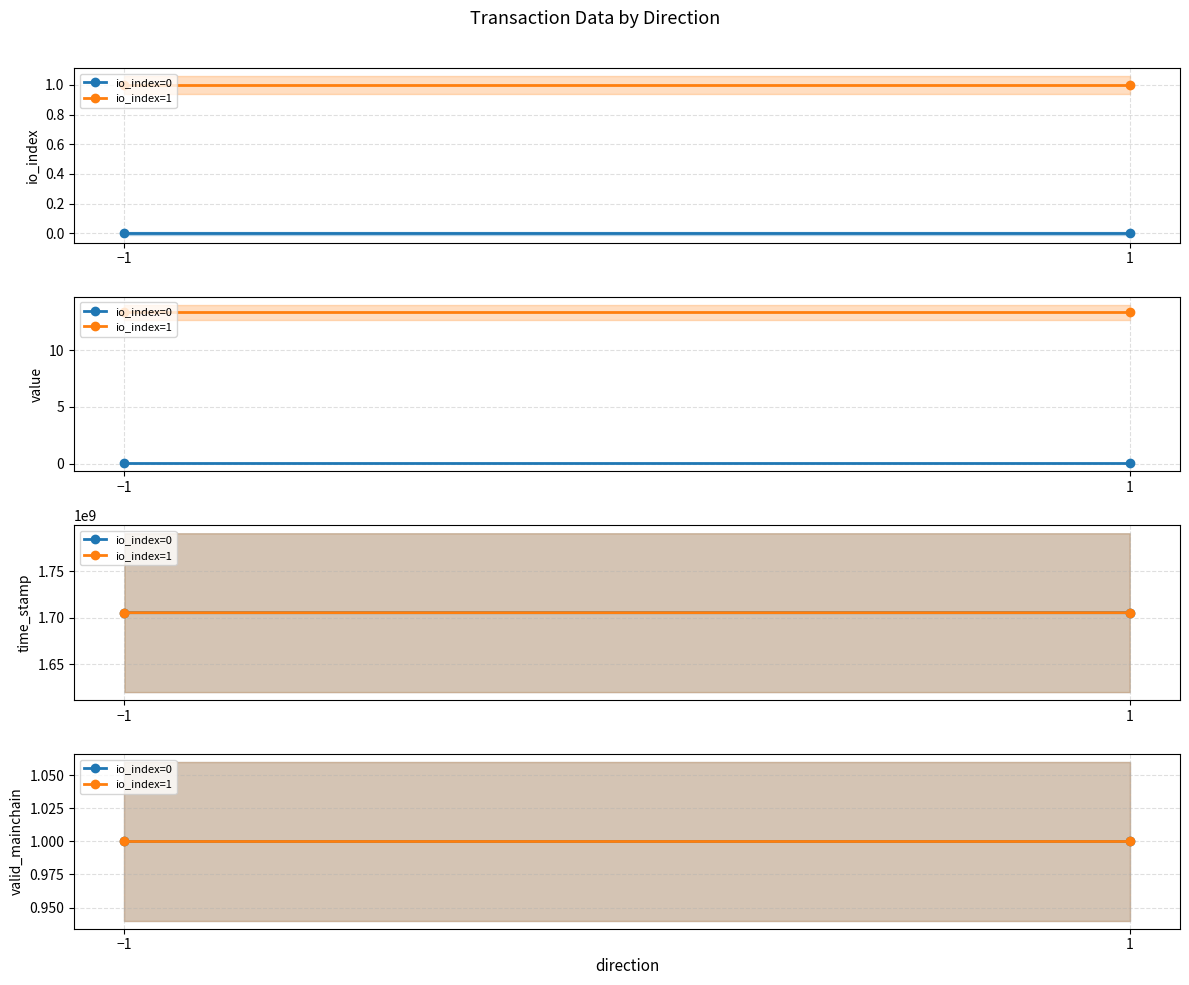

Which series has the widest spread of values?

time_stamp